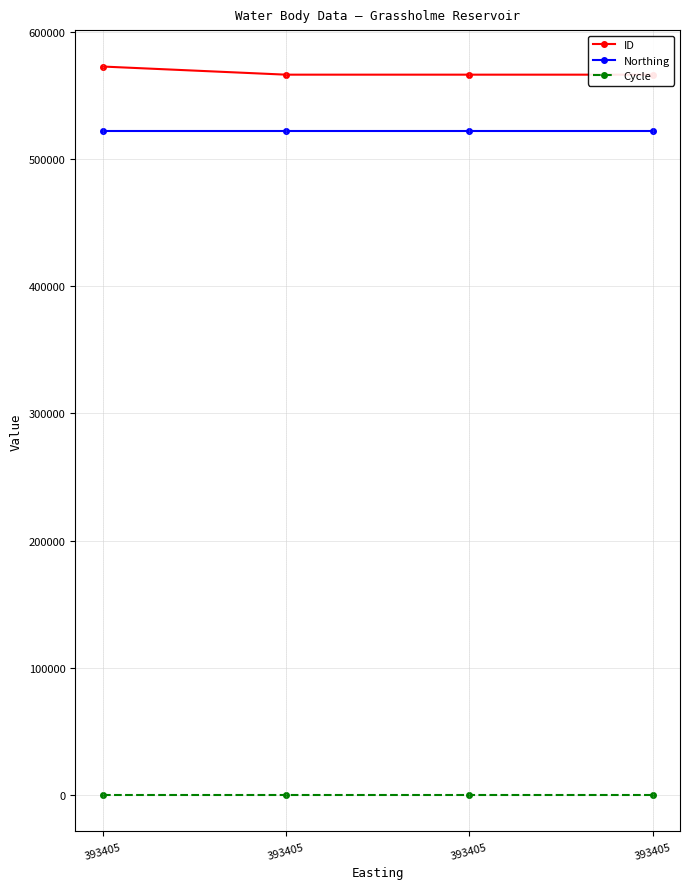

Between 393405 and 393405, which is larger?

393405